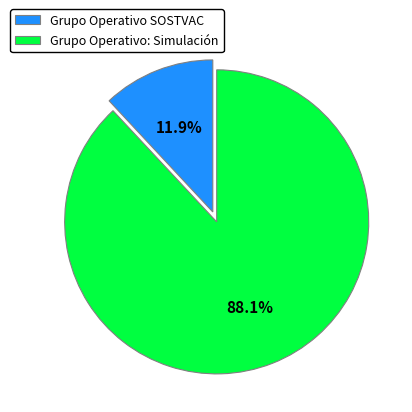

How many segments does this pie chart have?

2